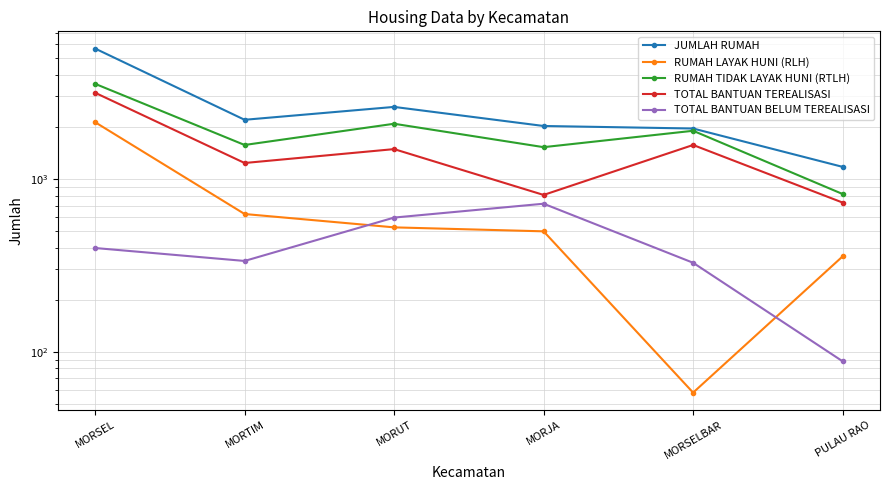

Where does the RUMAH TIDAK LAYAK HUNI (RTLH) series first go above 1897?

MORSEL